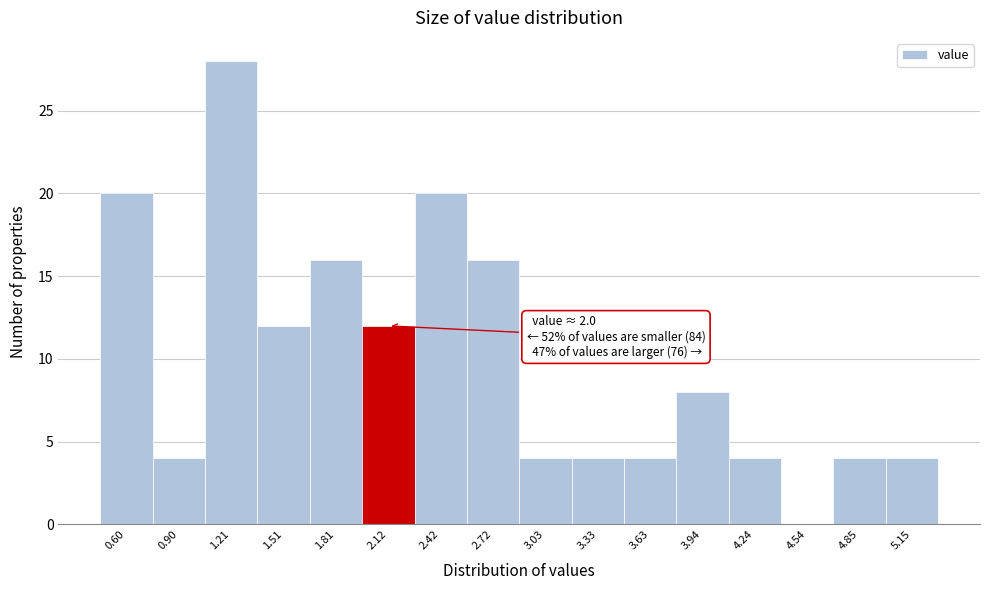

Which range on the x-axis has the tallest bar?

1.05 to 1.35